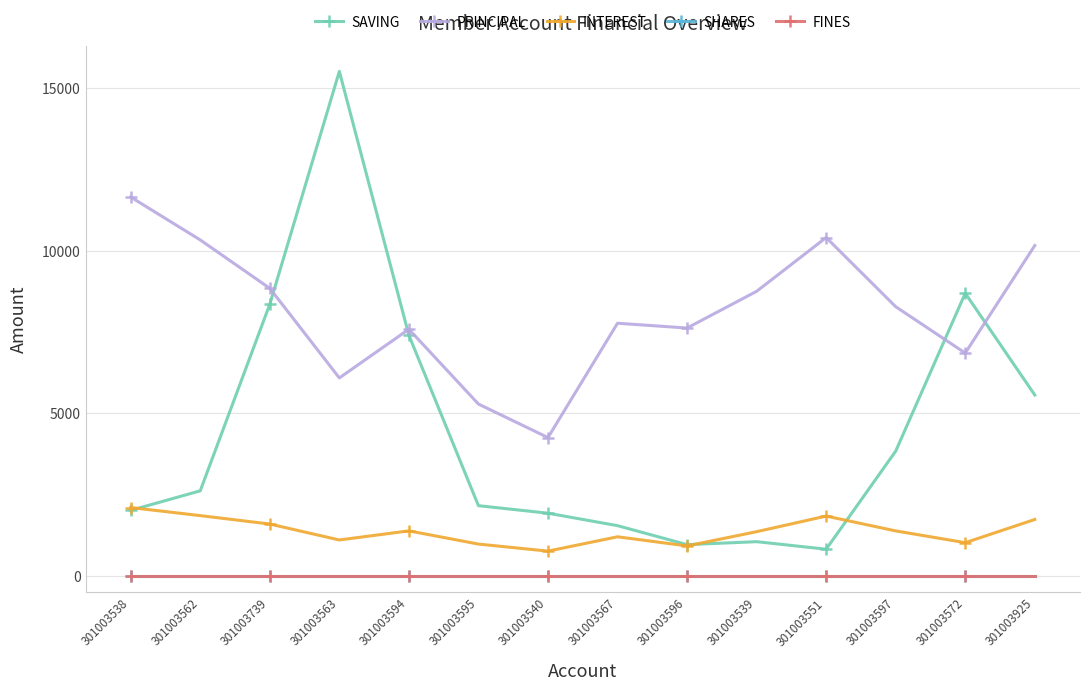

True or false: PRINCIPAL and SAVING cross at least once.

True